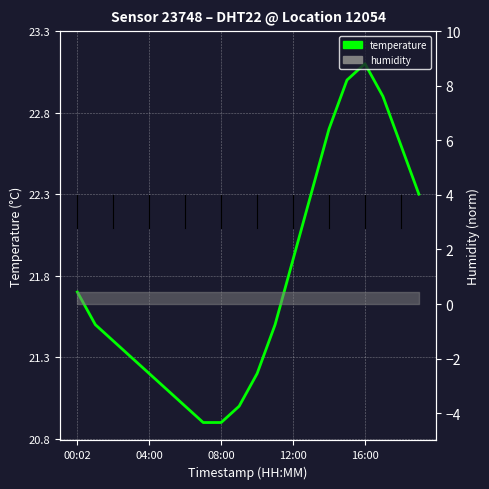

How many lines are shown in the chart?

1